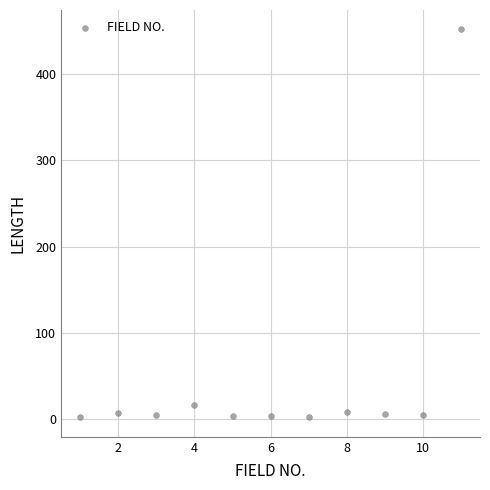

What Y value in the scatter plot is closest to 227?

16